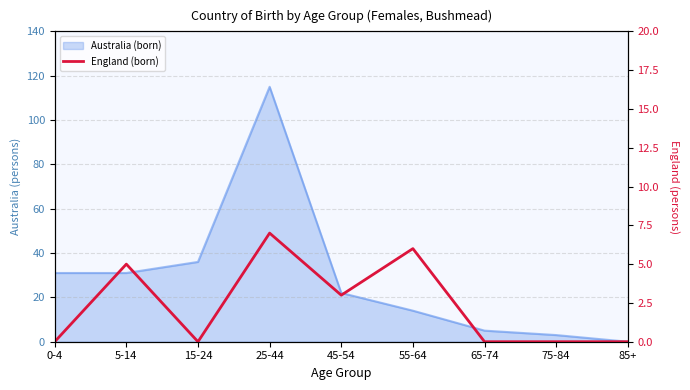

True or false: the data has more than 1 interior local peaks.

True